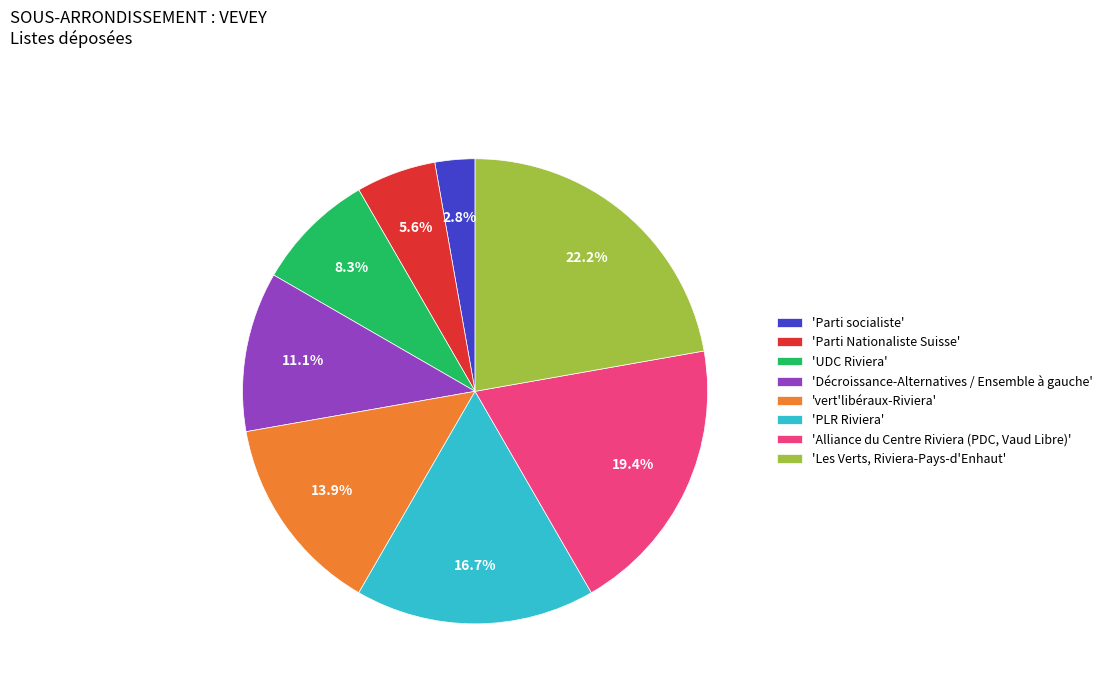

Rank the categories by value from highest to lowest.

'Les Verts, Riviera-Pays-d'Enhaut', 'Alliance du Centre Riviera (PDC, Vaud Libre)', 'PLR Riviera', 'vert'libéraux-Riviera', 'Décroissance-Alternatives / Ensemble à gauche', 'UDC Riviera', 'Parti Nationaliste Suisse', 'Parti socialiste'